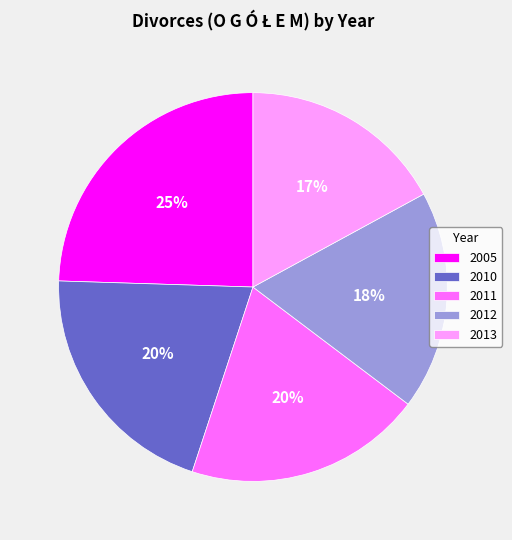

Between 2010 and 2005, which is larger?

2005